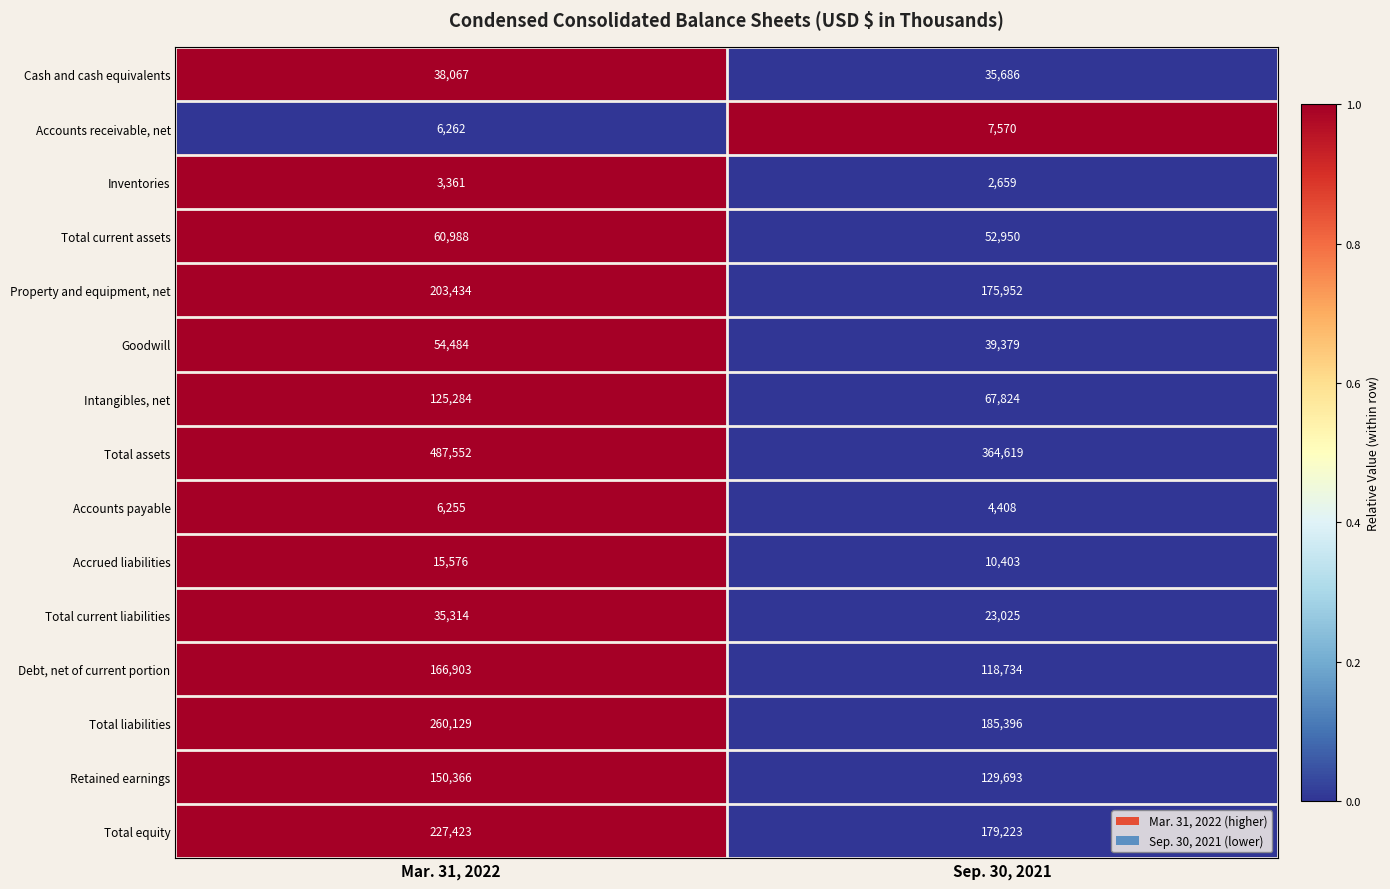

How many series are shown in this chart?

15